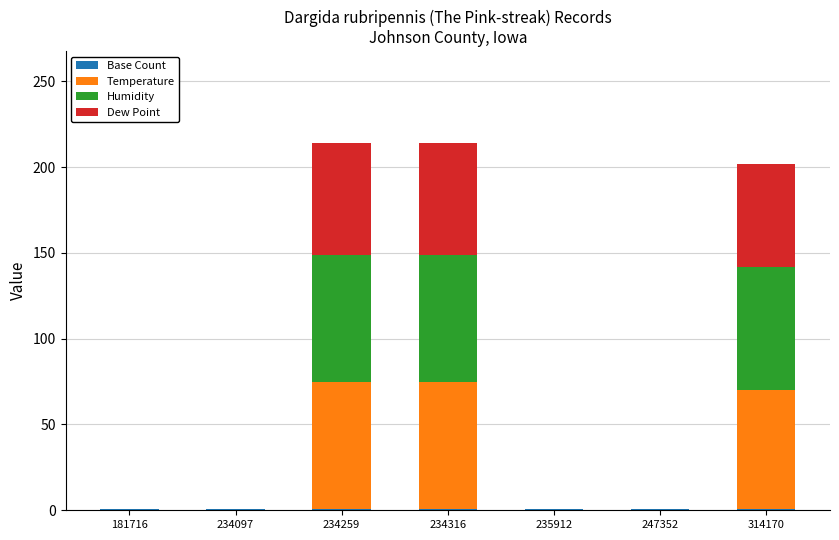

How many series are shown in this chart?

4